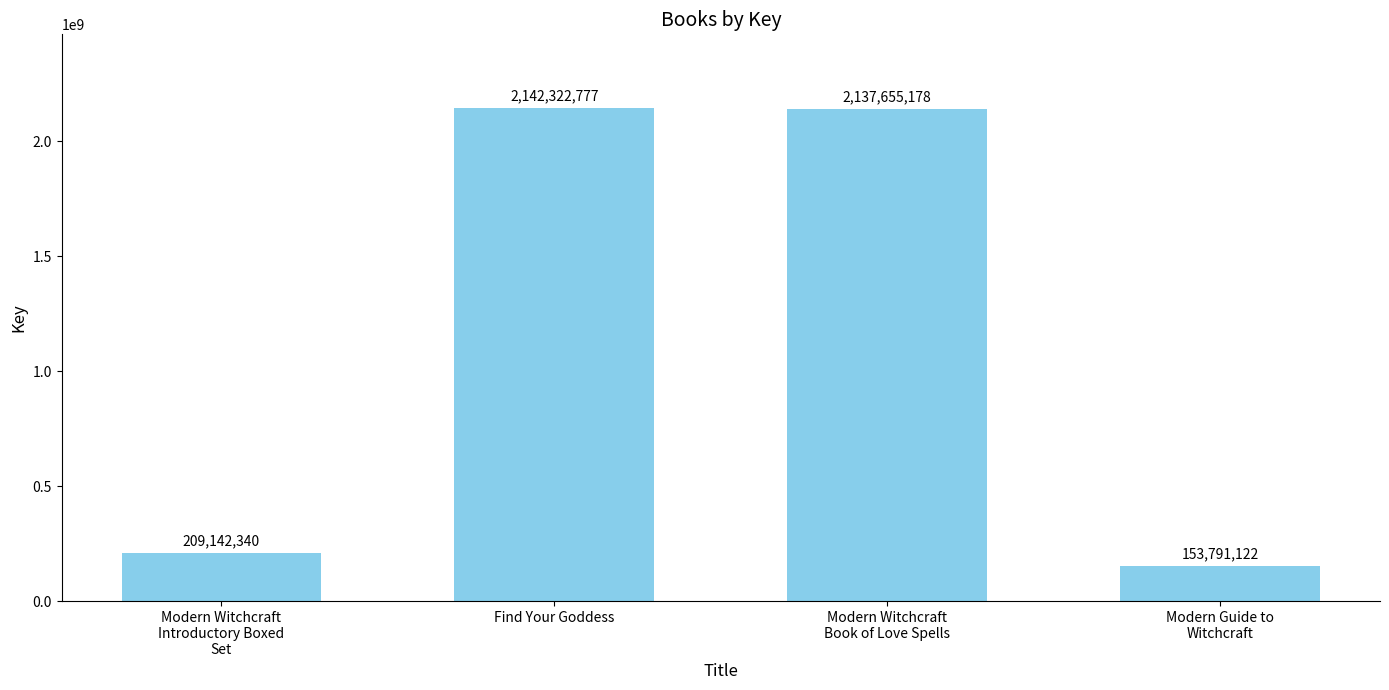

Does the chart contain any negative values?

No